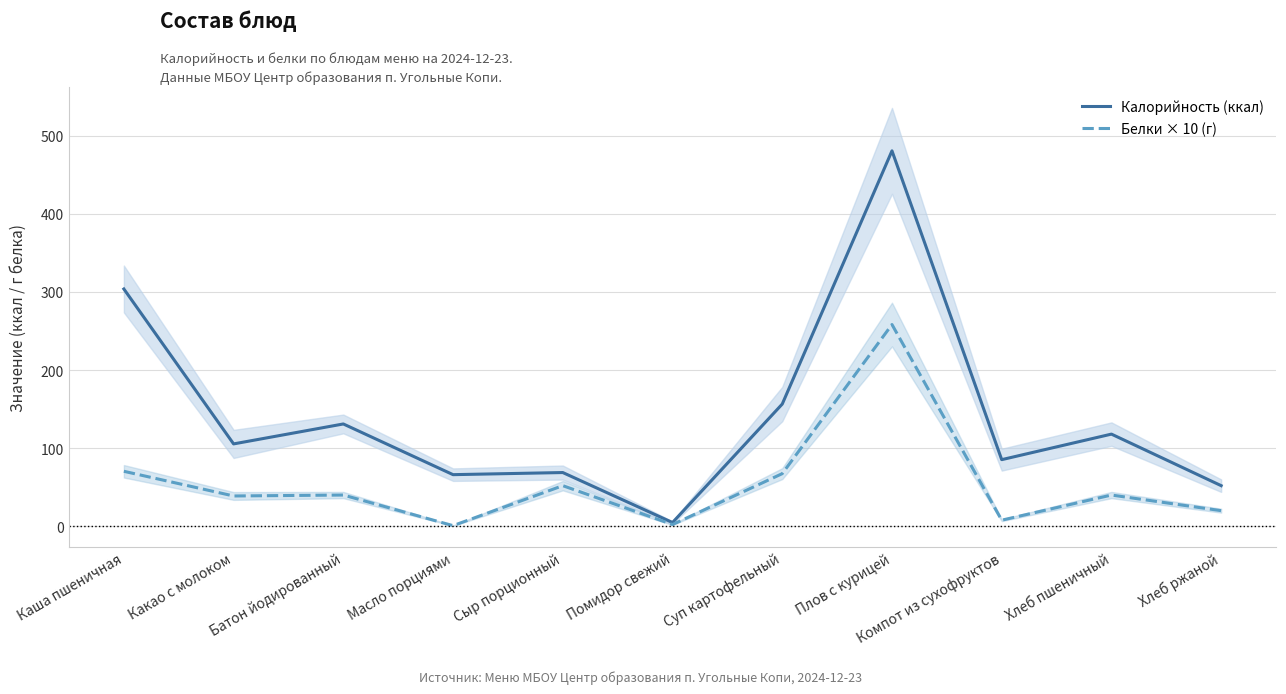

Reading left to right, transcribe all the data shown in this chart.

Калорийность (ккал): Каша пшеничная=303.8	Какао с молоком=105.5	Батон йодированный=131.0	Масло порциями=66.1	Сыр порционный=68.8	Помидор свежий=4.8	Суп картофельный=156.5	Плов с курицей=480.7	Компот из сухофруктов=85.3	Хлеб пшеничный=118.0	Хлеб ржаной=52.0
Белки × 10 (г): Каша пшеничная=70.4	Какао с молоком=38.8	Батон йодированный=40.0	Масло порциями=0.8	Сыр порционный=52.0	Помидор свежий=2.2	Суп картофельный=67.4	Плов с курицей=258.3	Компот из сухофруктов=7.8	Хлеб пшеничный=40.0	Хлеб ржаной=20.0